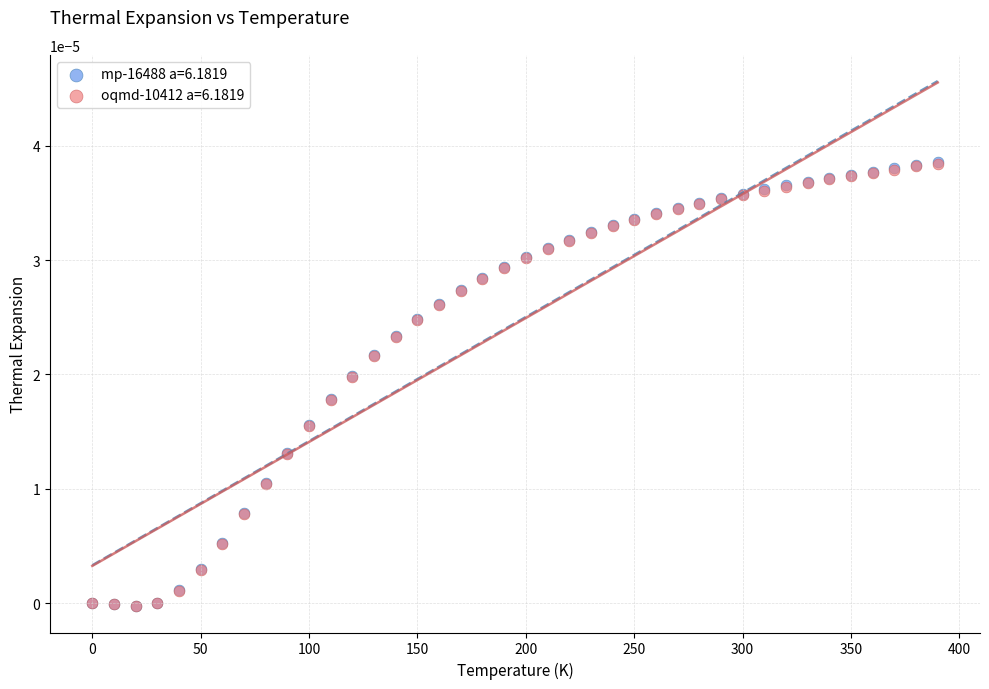

Which series has the largest Y range (max minus min)?

mp-16488 a=6.1819